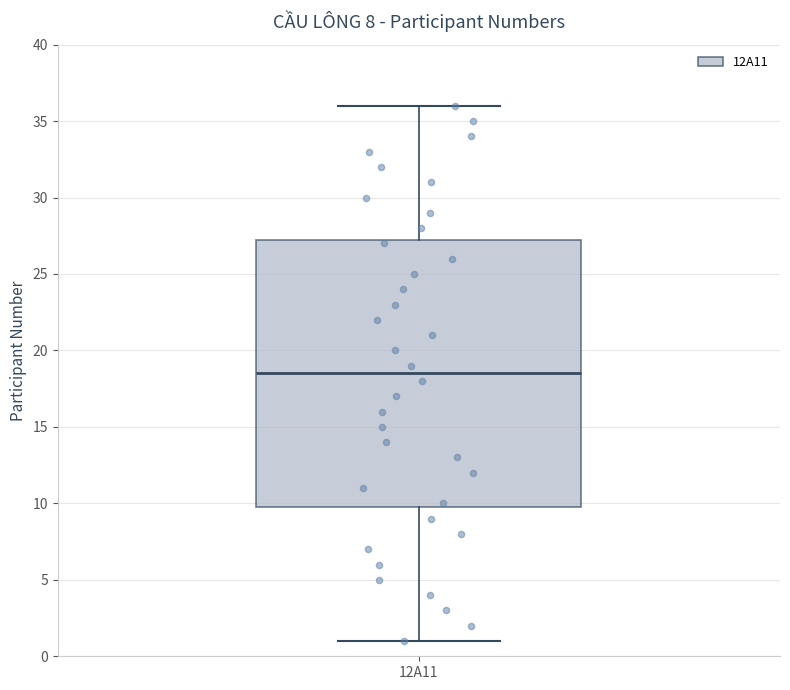

Read this box plot against the y-axis: the position of the median line, the range covered by the box, and the ends of both whiskers. The values are not printed on the chart, so give them approximately, as read against the axis.

median 18.5, box 10.0 to 27.5, whiskers 1.0 to 36.0